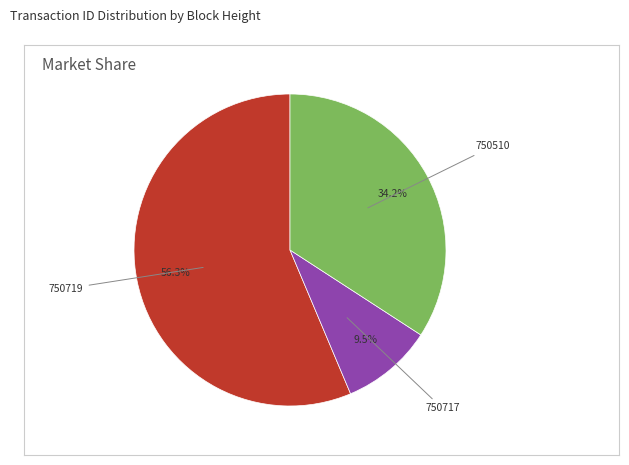

How many segments does this pie chart have?

3